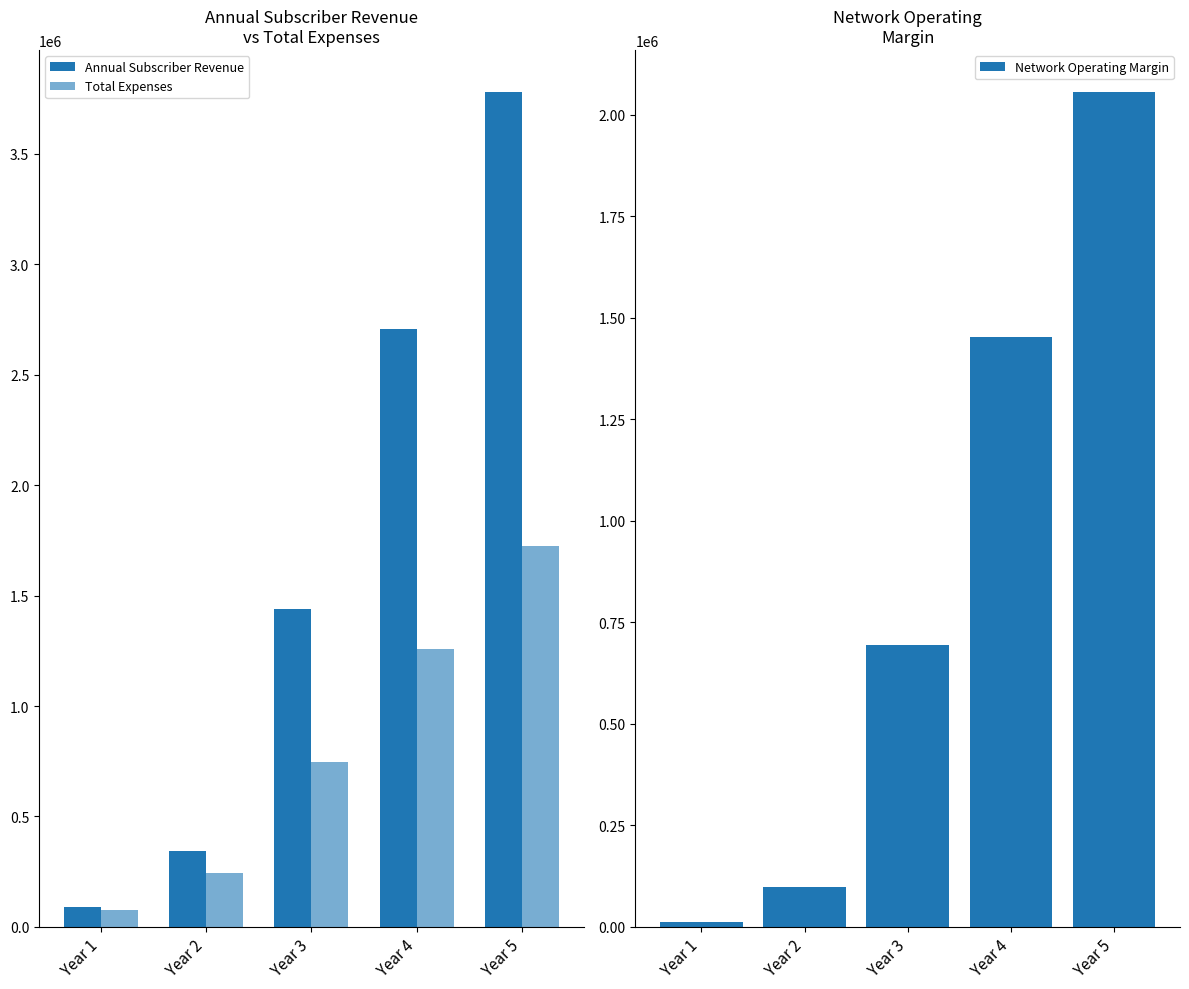

What is the spread (max minus min) of values at Year 3?

746460.5